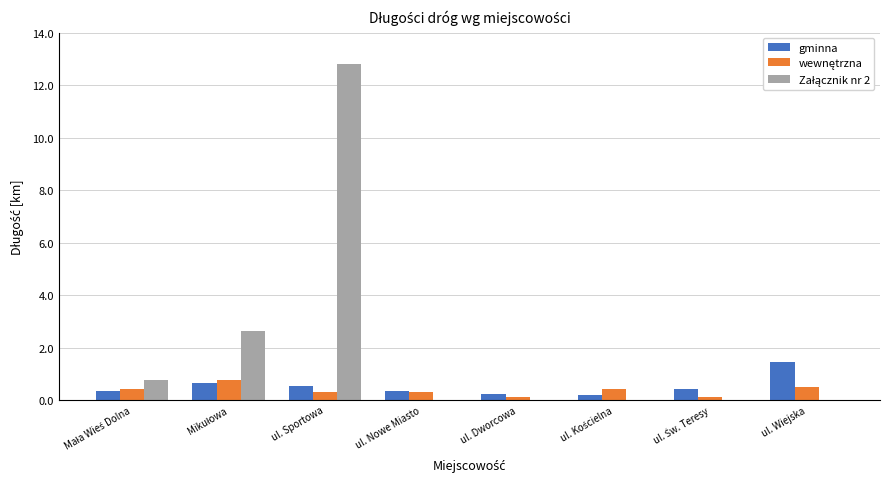

At which category is the sum across all series the highest?

ul. Sportowa